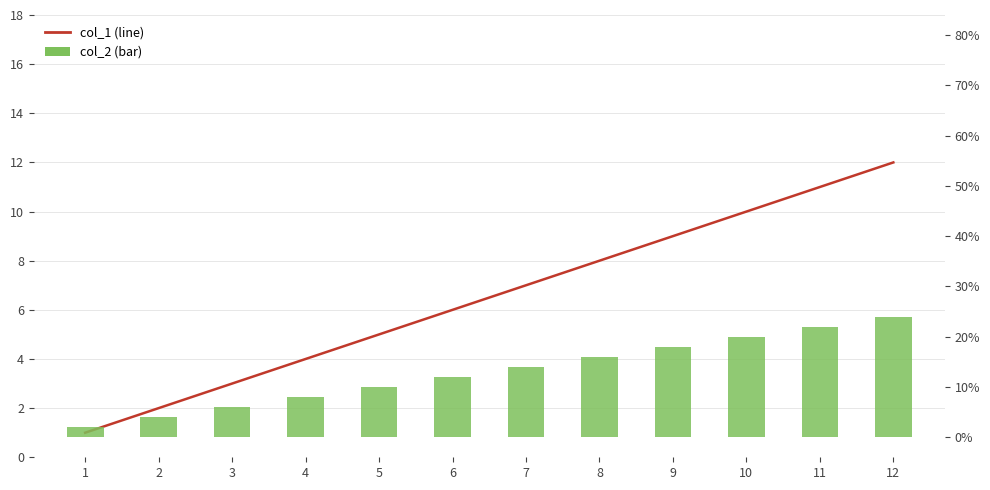

Reading left to right, list all the values displayed in this chart.

col_1 (line): 1	2	3	4	5	6	7	8	9	10	11	12
col_2 (bar): 2	4	6	8	10	12	14	16	18	20	22	24